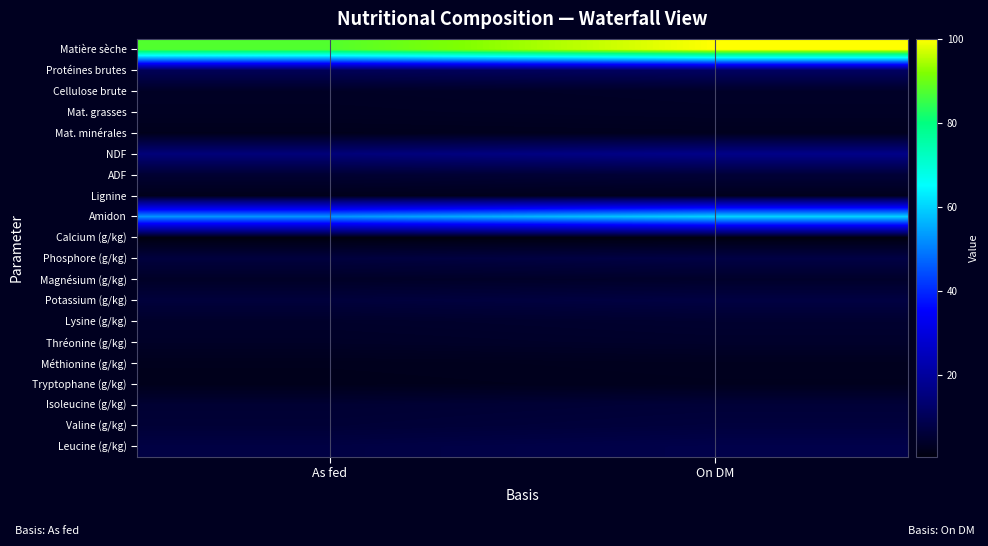

Reading left to right, transcribe all the data shown in this chart.

Matière sèche: As fed=87.7	On DM=100.0
Protéines brutes: As fed=10.1	On DM=11.5
Cellulose brute: As fed=3.4	On DM=3.8
Mat. grasses: As fed=3.1	On DM=3.5
Mat. minérales: As fed=2.2	On DM=2.5
NDF: As fed=14.6	On DM=16.7
ADF: As fed=5.1	On DM=5.8
Lignine: As fed=2.1	On DM=2.4
Amidon: As fed=52.6	On DM=59.9
Calcium (g/kg): As fed=0.5	On DM=0.6
Phosphore (g/kg): As fed=6.7	On DM=7.6
Magnésium (g/kg): As fed=3.6	On DM=4.1
Potassium (g/kg): As fed=6.4	On DM=7.3
Lysine (g/kg): As fed=4.2	On DM=4.8
Thréonine (g/kg): As fed=3.7	On DM=4.2
Méthionine (g/kg): As fed=2.3	On DM=2.6
Tryptophane (g/kg): As fed=2.1	On DM=2.4
Isoleucine (g/kg): As fed=5.2	On DM=5.9
Valine (g/kg): As fed=5.7	On DM=6.6
Leucine (g/kg): As fed=7.4	On DM=8.4